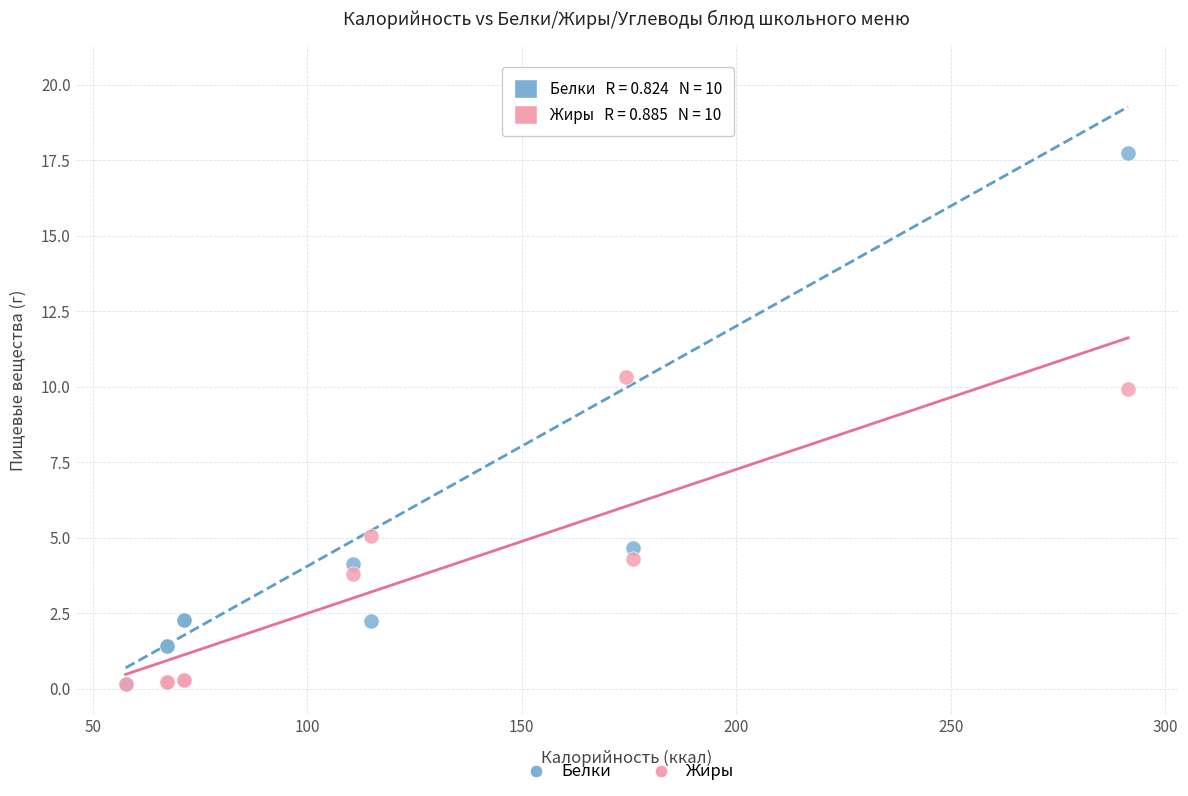

What are all the series names shown in the legend?

Белки, Жиры